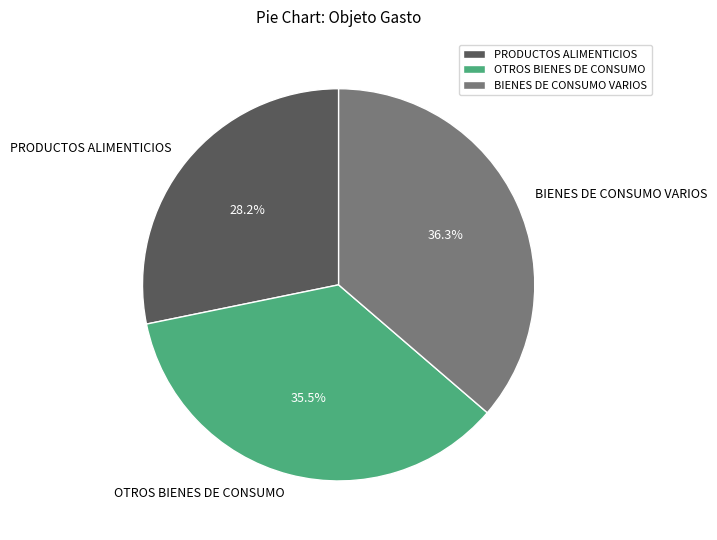

Is OTROS BIENES DE CONSUMO the majority of the pie?

No